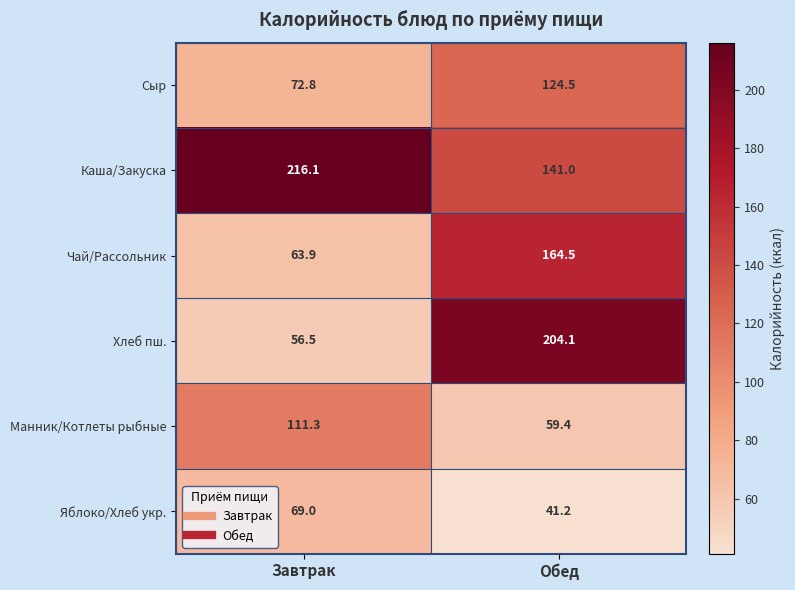

At which label is Сыр closest to 98?

Завтрак